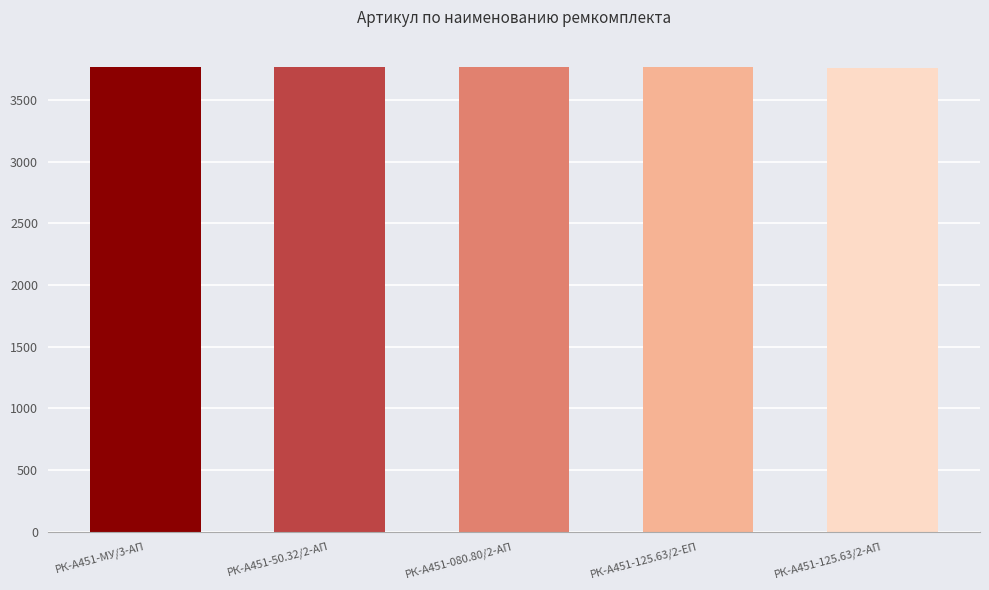

What is the smallest value displayed?

3762